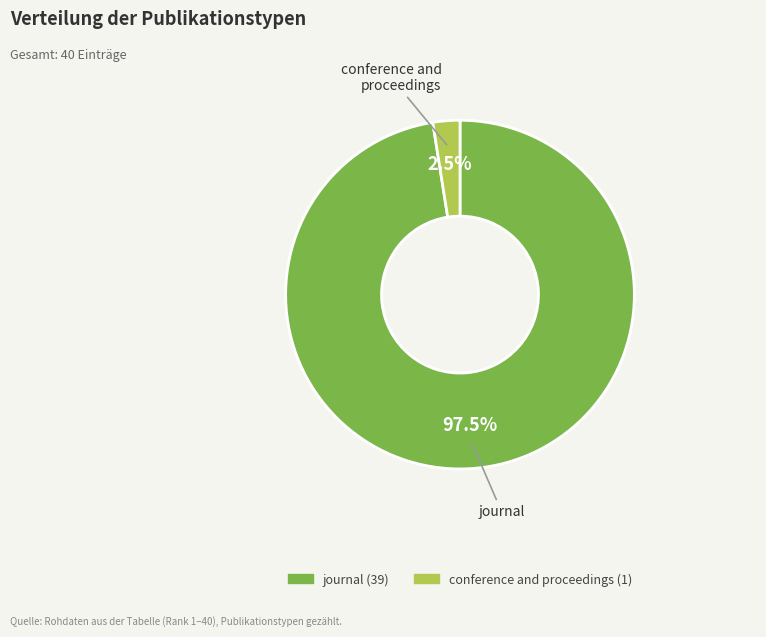

Rank the categories by value from lowest to highest.

conference and proceedings, journal